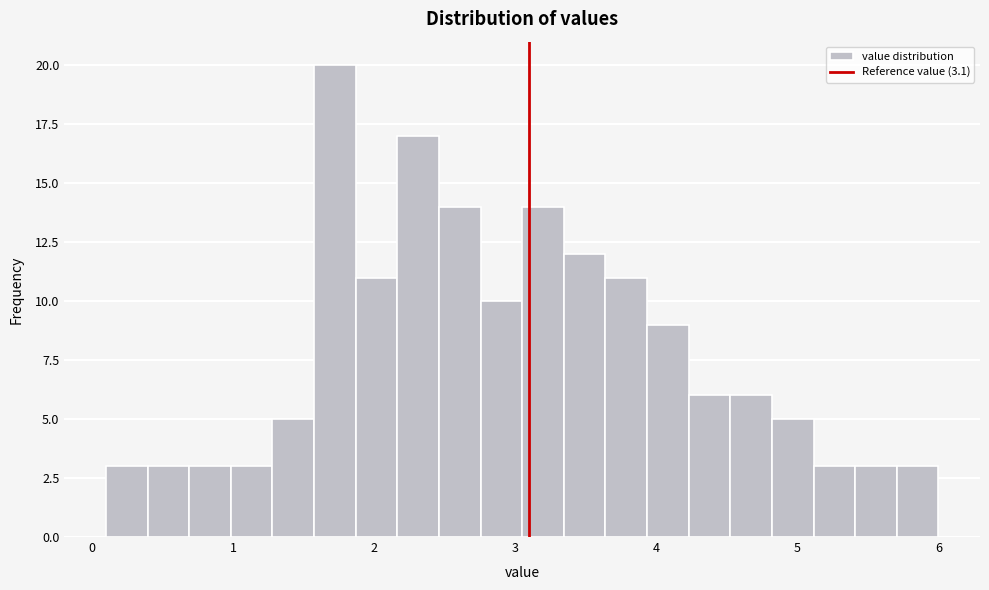

Read against the x-axis, roughly where is the centre of the tallest bar?

1.7